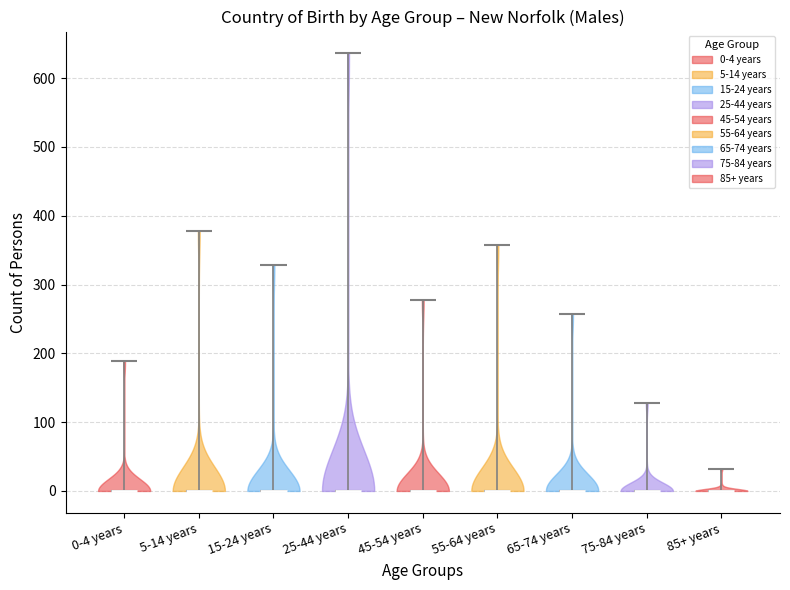

Reading left to right, read every violin against the y-axis: where its median line is, and the lowest and highest points it reaches. The values are not printed on the chart, so give them approximately, as read against the axis.

0-4 years: median line 0, lowest point 0, highest point 190
5-14 years: median line 0, lowest point 0, highest point 380
15-24 years: median line 0, lowest point 0, highest point 330
25-44 years: median line 0, lowest point 0, highest point 640
45-54 years: median line 0, lowest point 0, highest point 280
55-64 years: median line 0, lowest point 0, highest point 360
65-74 years: median line 0, lowest point 0, highest point 260
75-84 years: median line 0, lowest point 0, highest point 130
85+ years: median line 0, lowest point 0, highest point 30